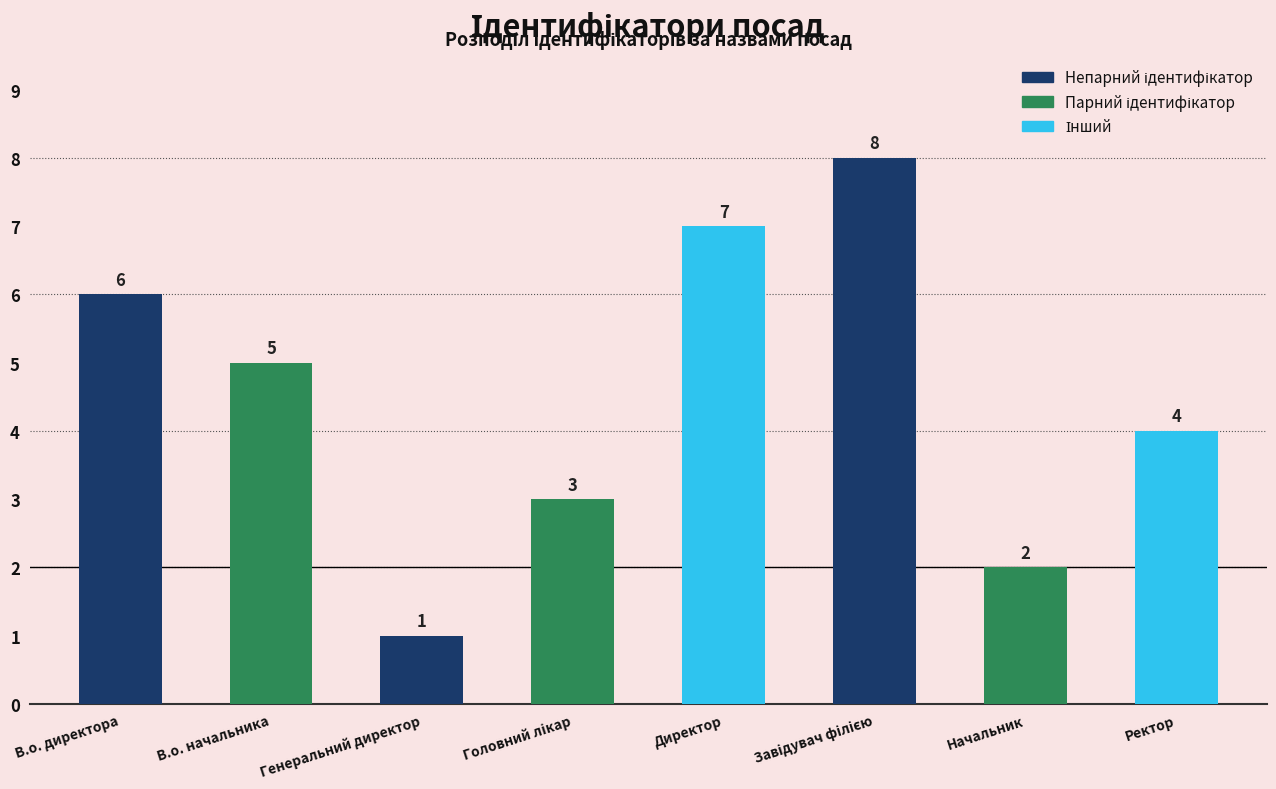

What is the value of the 6th bar from the left?

8